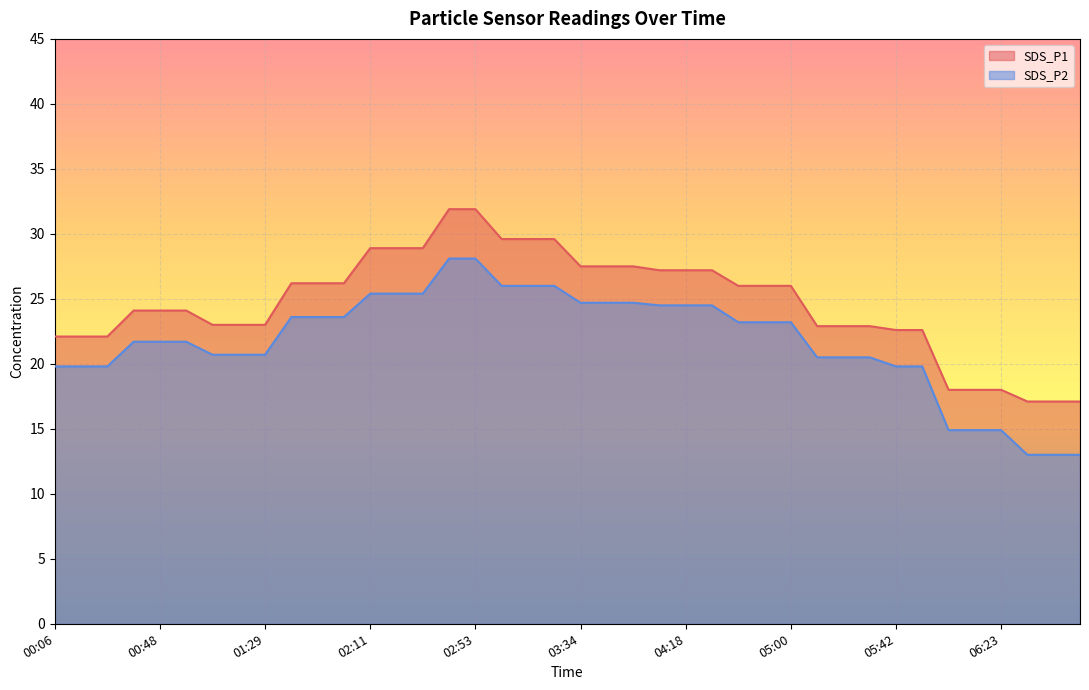

True or false: SDS_P1 and SDS_P2 cross at least once.

False